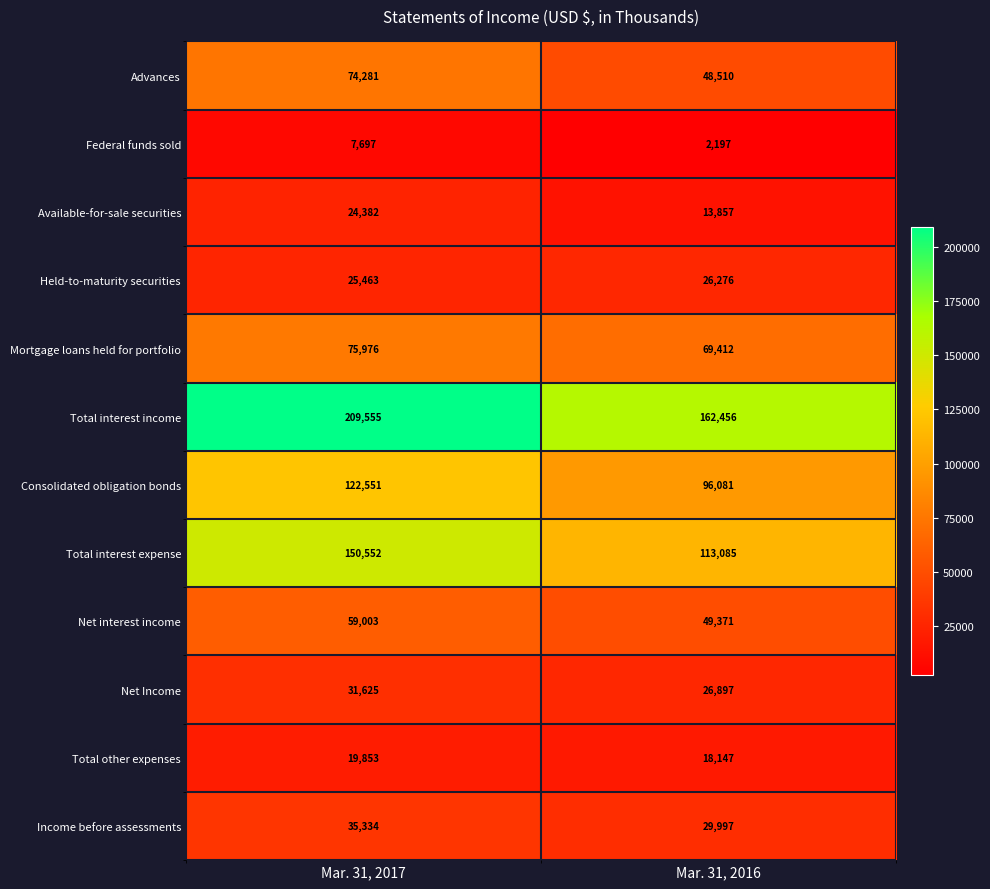

Reading left to right, transcribe all the data shown in this chart.

Advances: Mar. 31, 2017=74281	Mar. 31, 2016=48510
Federal funds sold: Mar. 31, 2017=7697	Mar. 31, 2016=2197
Available-for-sale securities: Mar. 31, 2017=24382	Mar. 31, 2016=13857
Held-to-maturity securities: Mar. 31, 2017=25463	Mar. 31, 2016=26276
Mortgage loans held for portfolio: Mar. 31, 2017=75976	Mar. 31, 2016=69412
Total interest income: Mar. 31, 2017=209555	Mar. 31, 2016=162456
Consolidated obligation bonds: Mar. 31, 2017=122551	Mar. 31, 2016=96081
Total interest expense: Mar. 31, 2017=150552	Mar. 31, 2016=113085
Net interest income: Mar. 31, 2017=59003	Mar. 31, 2016=49371
Net Income: Mar. 31, 2017=31625	Mar. 31, 2016=26897
Total other expenses: Mar. 31, 2017=19853	Mar. 31, 2016=18147
Income before assessments: Mar. 31, 2017=35334	Mar. 31, 2016=29997